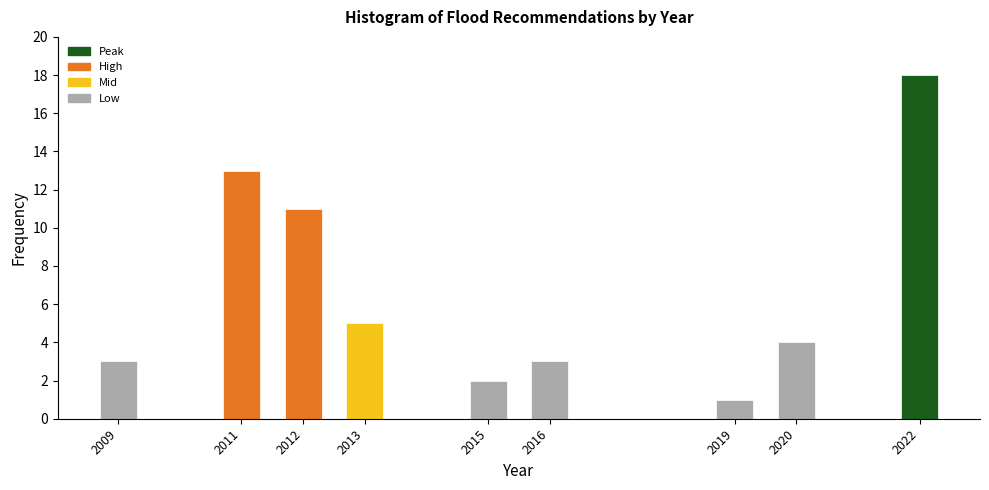

Reading left to right, what are all the values shown in this chart?

2009=3	2011=13	2012=11	2013=5	2015=2	2016=3	2019=1	2020=4	2022=18